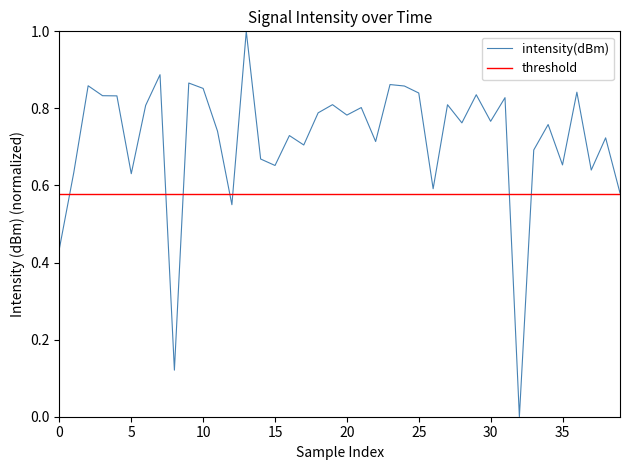

Read the value at 12.

0.6